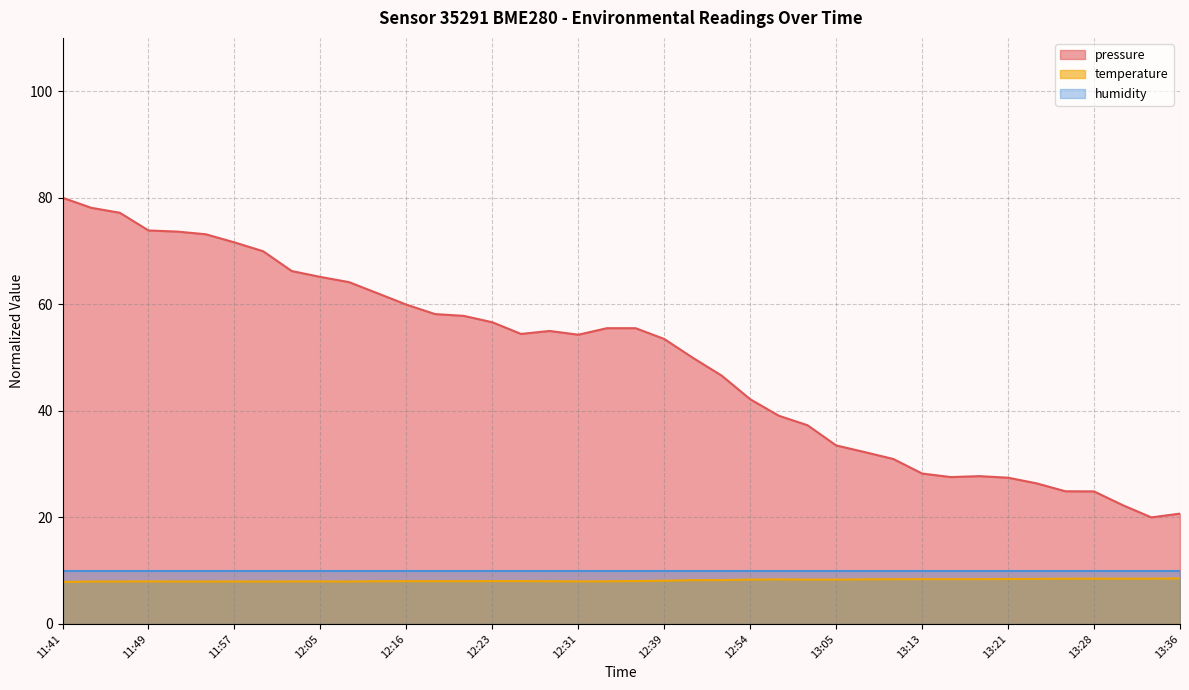

True or false: temperature and pressure intersect in this chart.

False